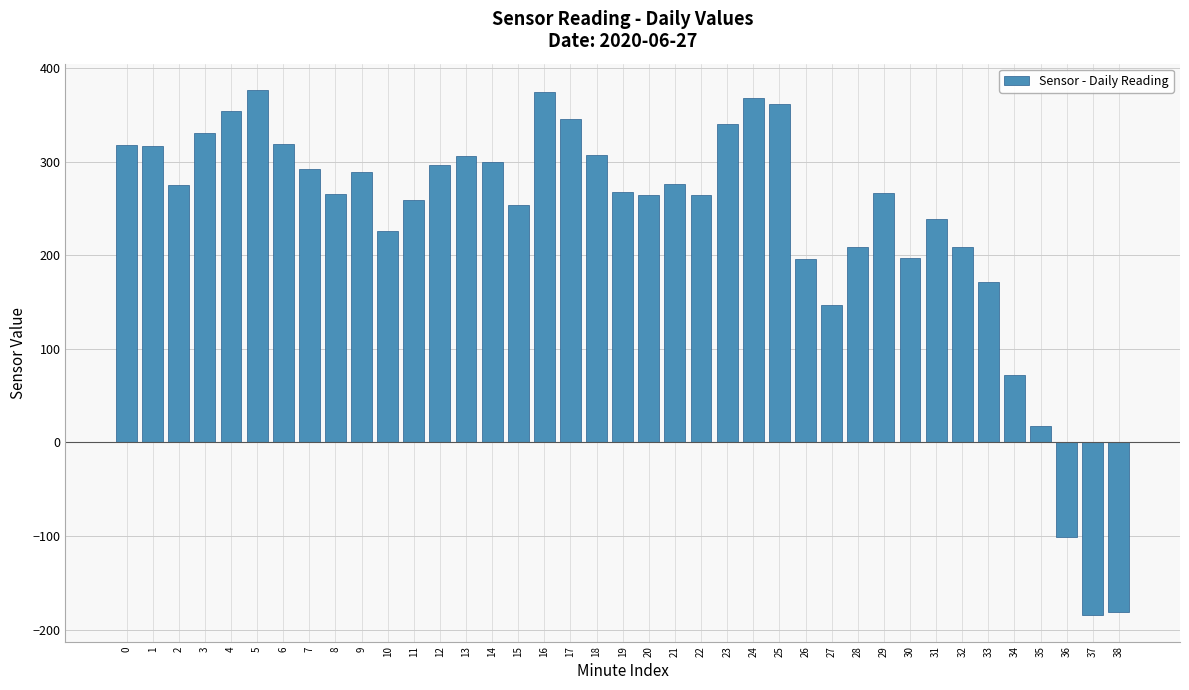

Where is the data nearest to the value 95?

34